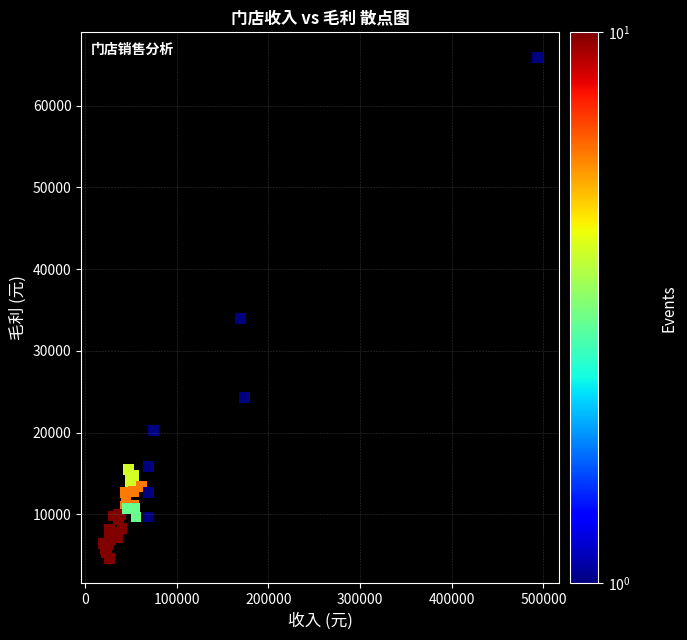

What Y value in the scatter plot is closest to 35251?

33928.1